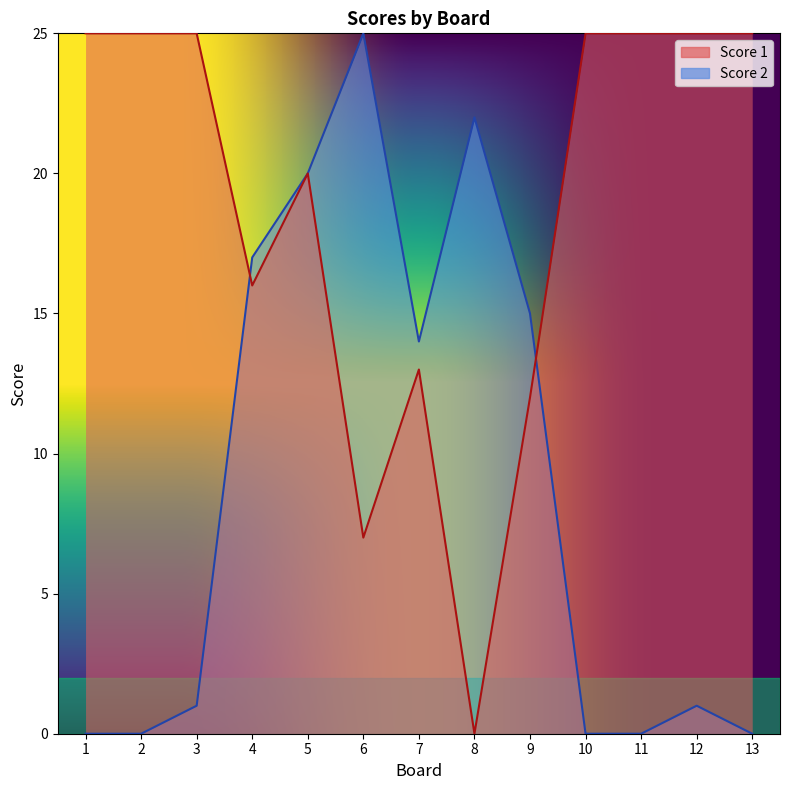

At which category is the sum across all series the highest?

5